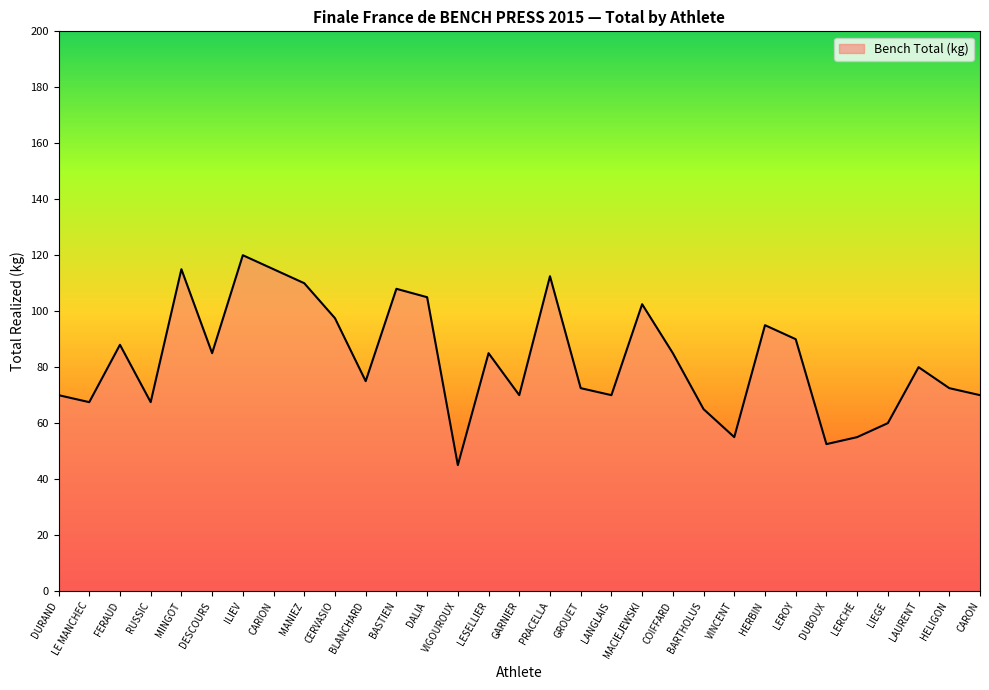

What position from the right is MINGOT?

27